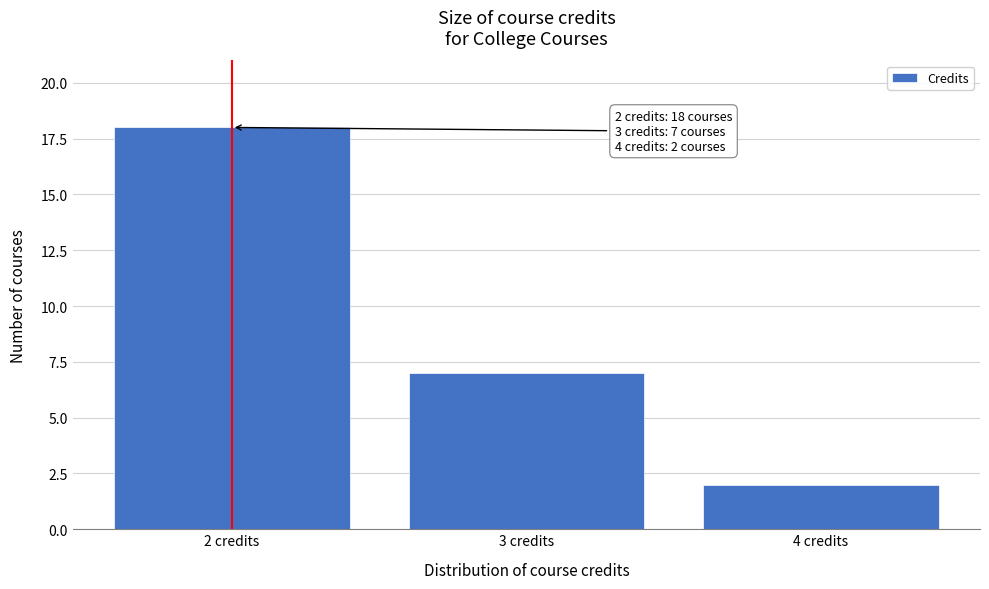

Reading right to left, list all the values displayed in this chart.

4 credits=2	3 credits=7	2 credits=18